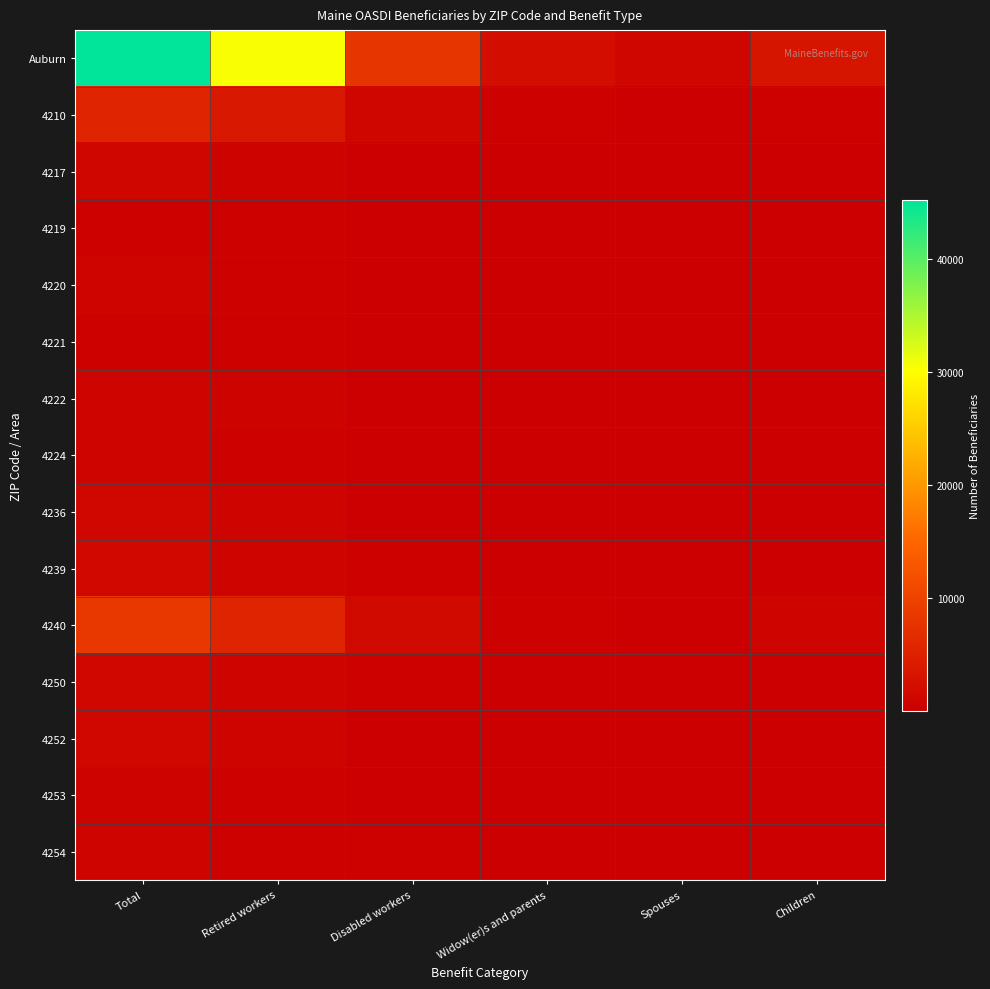

Which series has the largest total across all categories?

Auburn